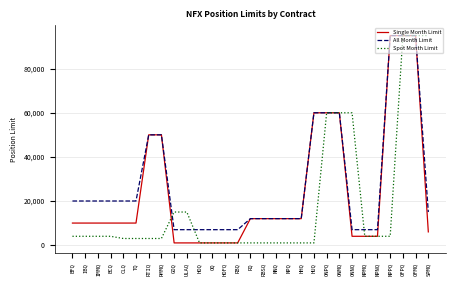

List the series in order of their overall mean, lowest first.

Spot Month Limit, Single Month Limit, All Month Limit